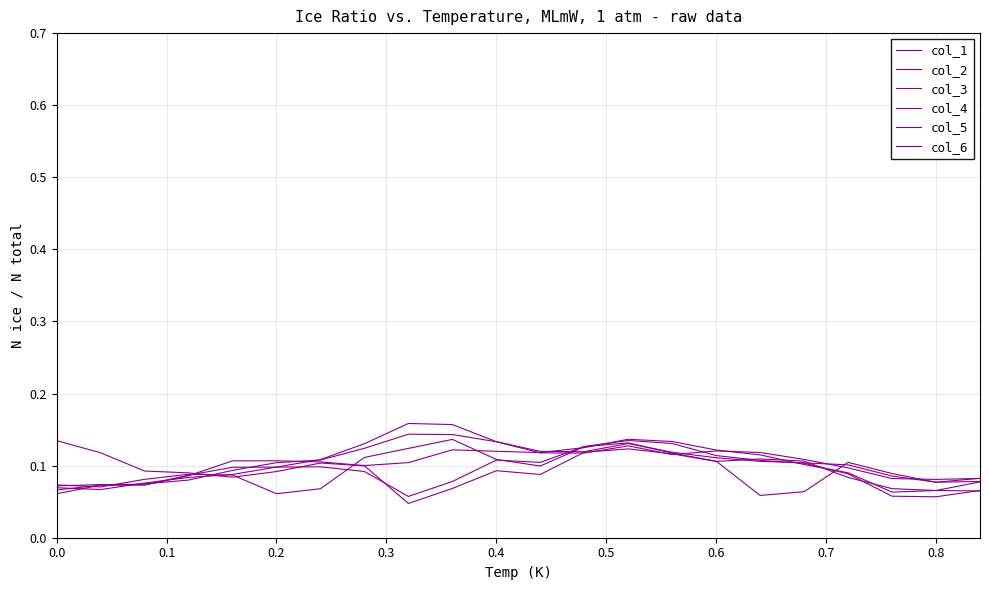

Which series ends up on top after the final intersection of col_1 and col_6?

col_6